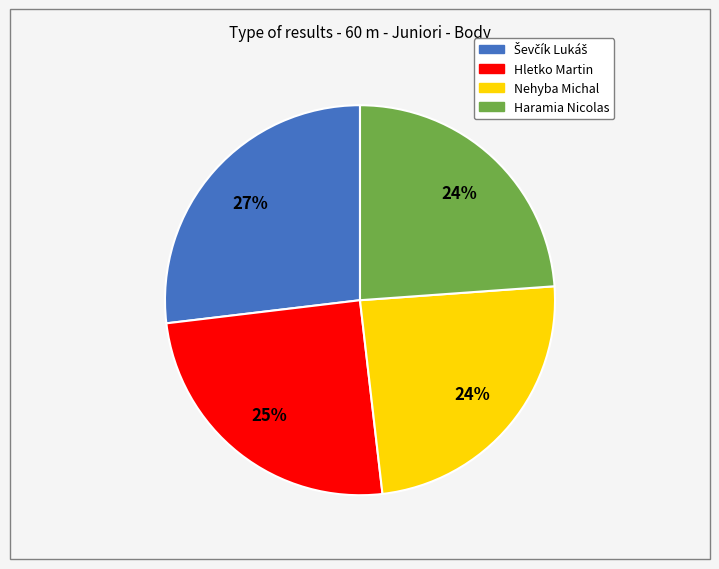

To the nearest percent, what portion does Haramia Nicolas represent?

24%